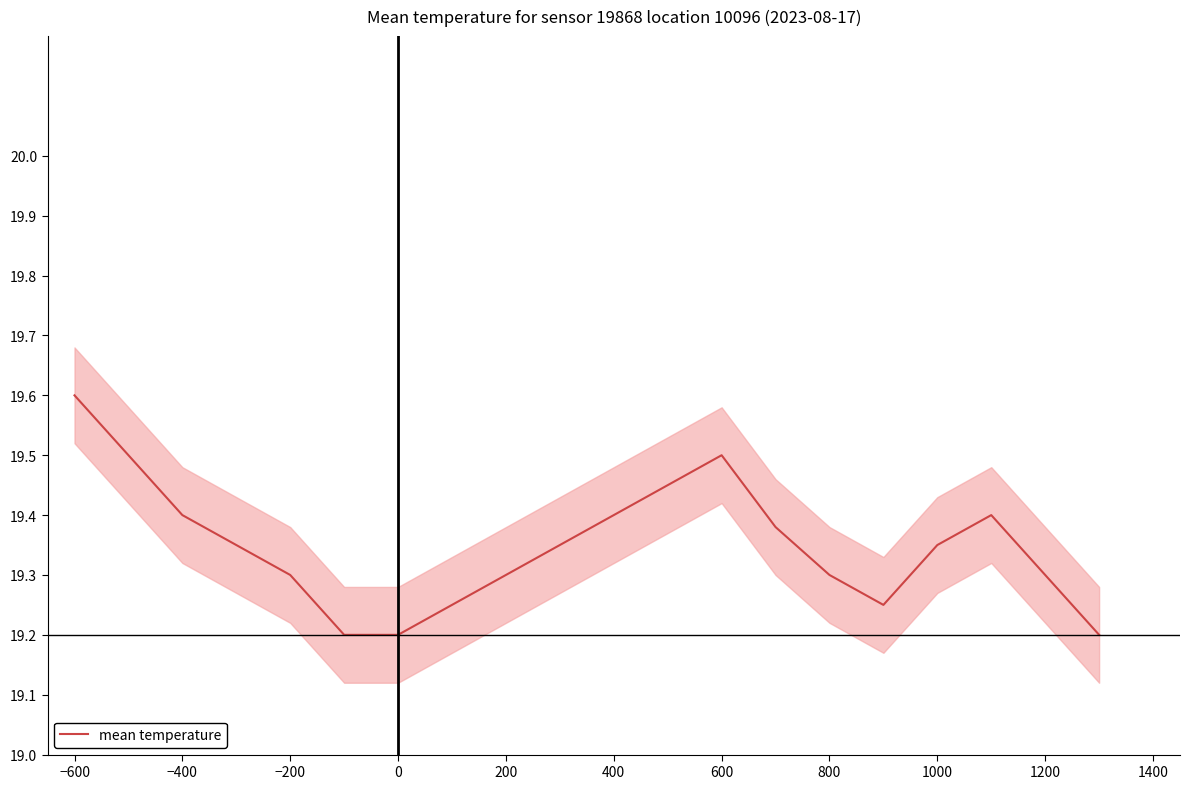

How many lines are shown in the chart?

1